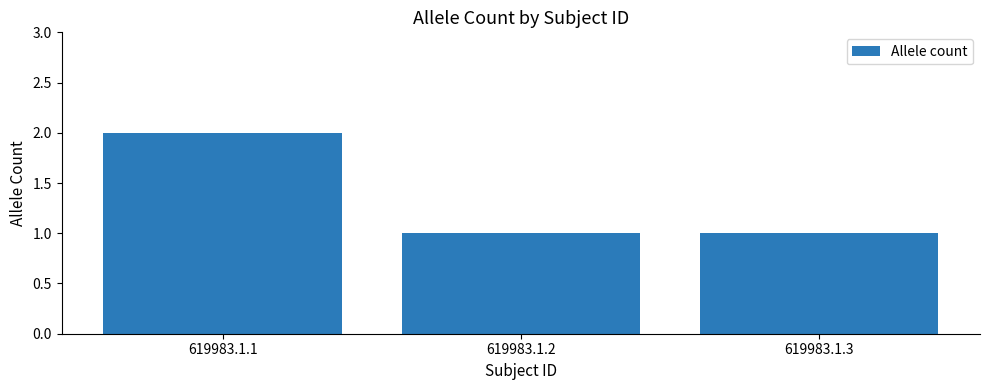

How many categories are shown in the chart?

3